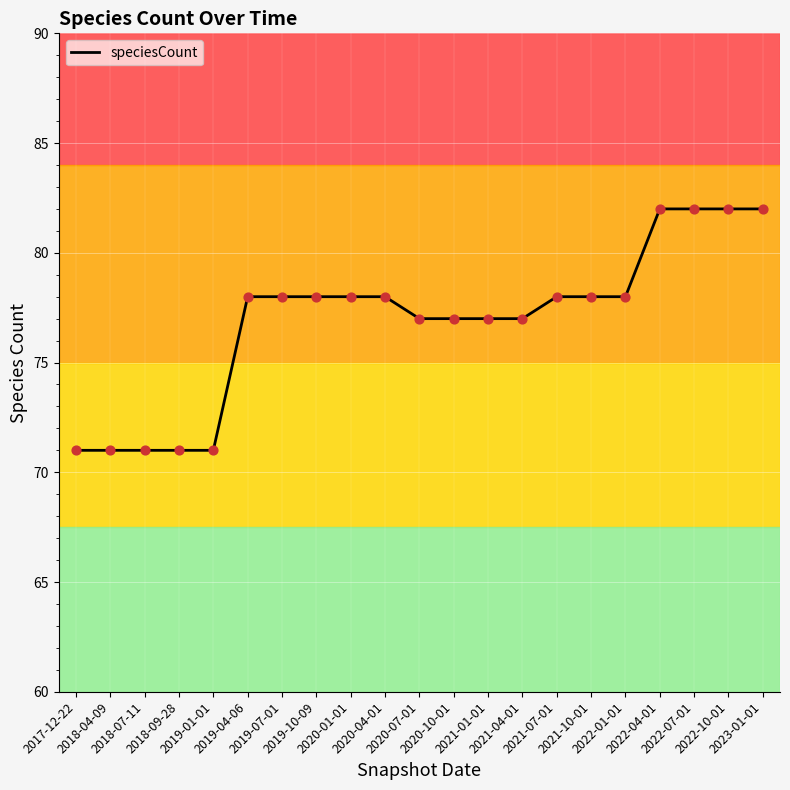

What is the ratio of the value at 2021-04-01 to the value at 2021-01-01?

1.0